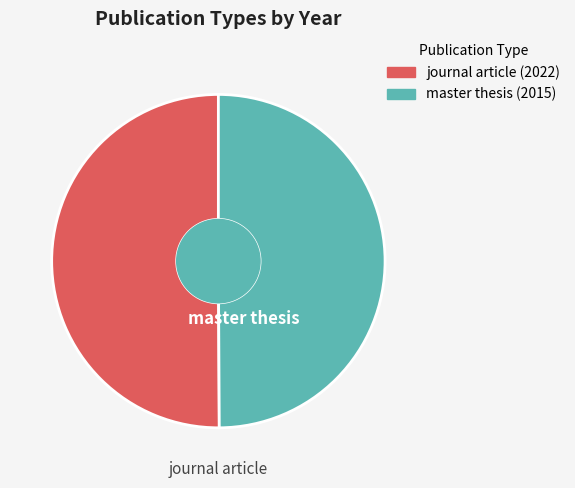

Is the sum of master thesis (2015) and journal article (2022) greater than half?

Yes